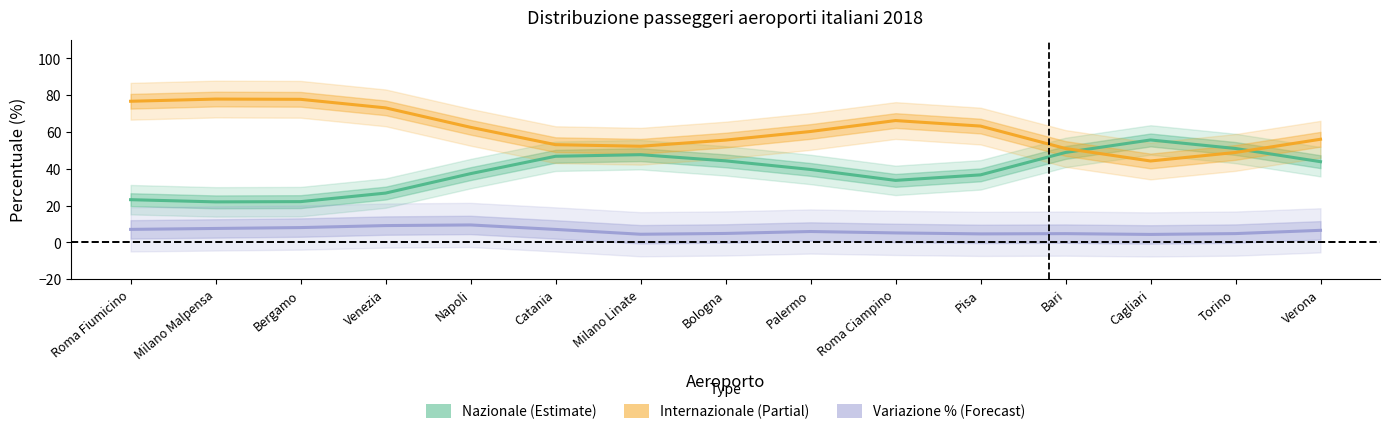

What is the difference between the maximum and minimum values in the Internazionale (Partial) series?

33.7